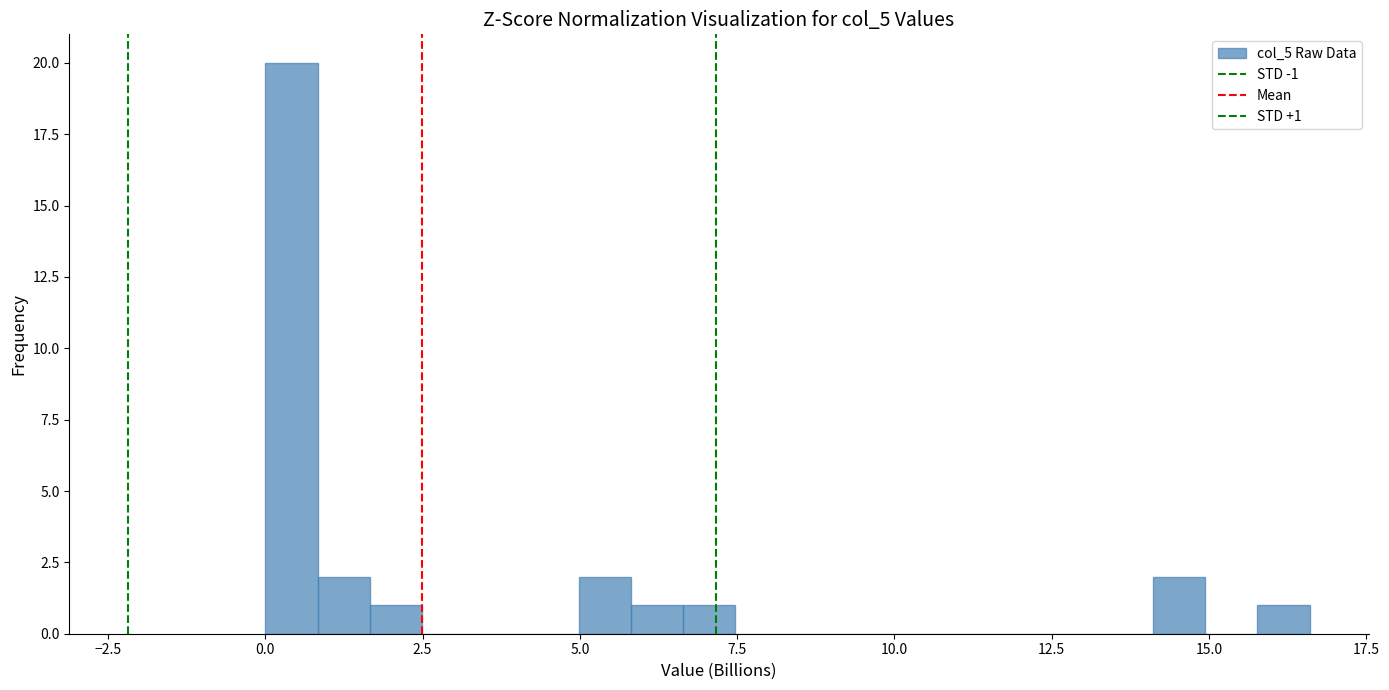

Around what value on the x-axis is the tallest bar? Give the approximate position of its centre, as read against the axis.

0.5